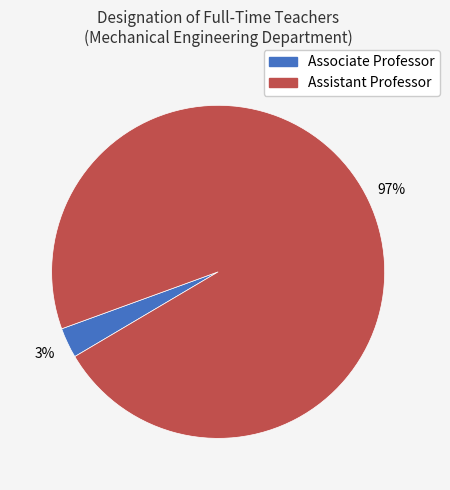

What percentage is the Associate Professor slice, to the nearest percent?

3%